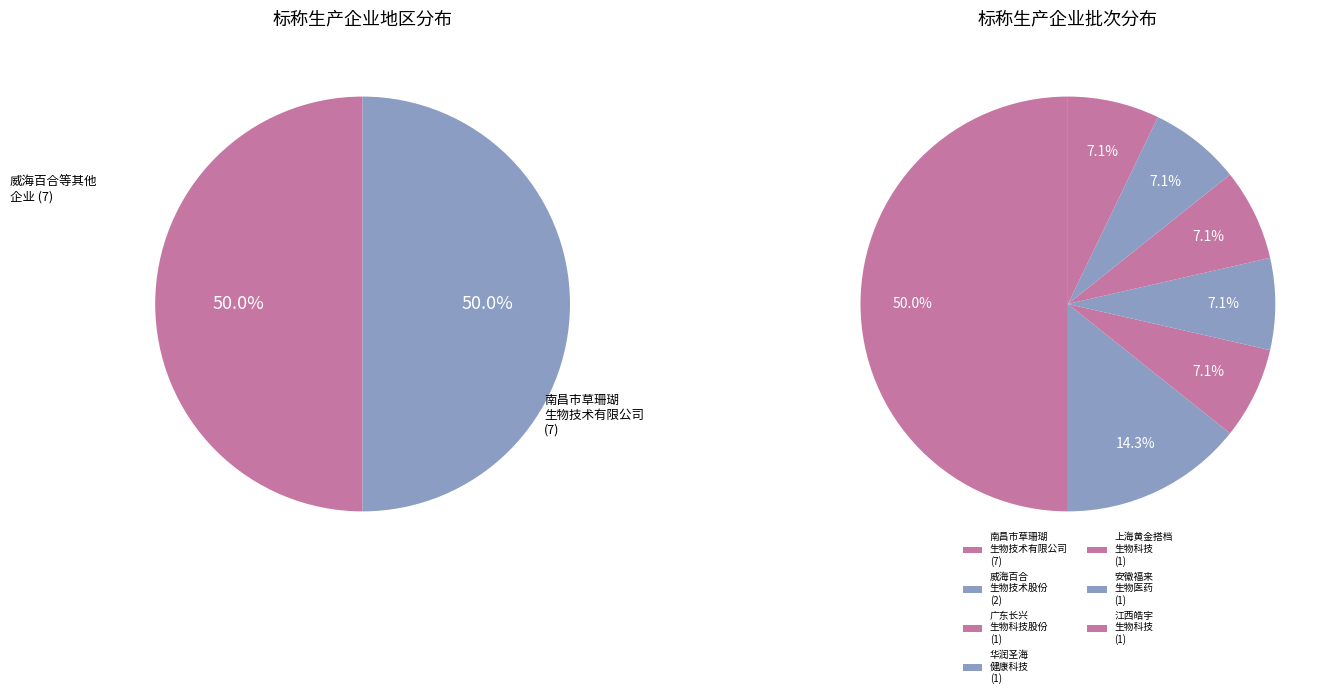

Count the number of slices in the pie.

7